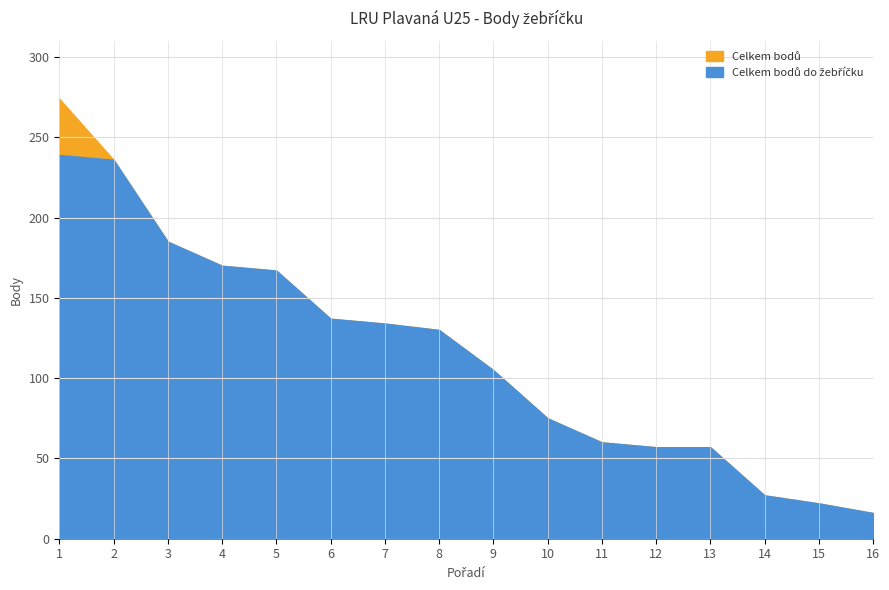

What is the difference between the maximum and minimum values in the Celkem bodů do žebříčku series?

223